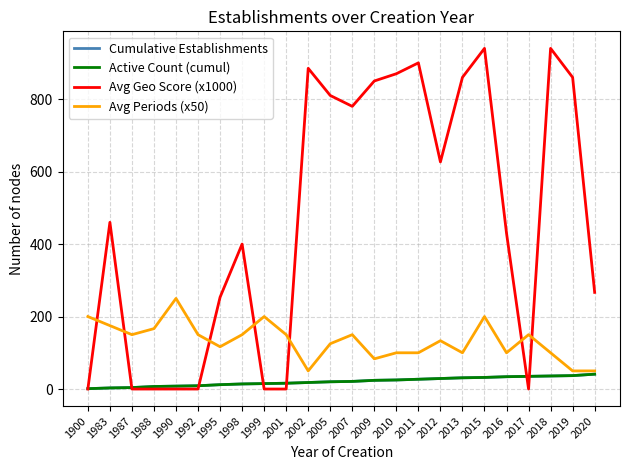

Does the chart display data point markers on the line(s)?

No